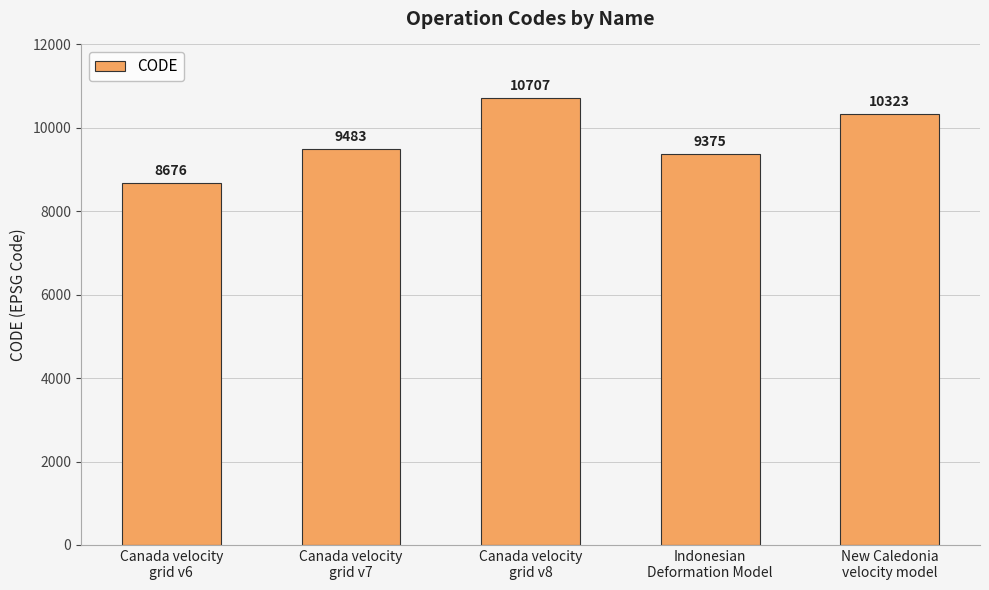

Does the chart contain any negative values?

No